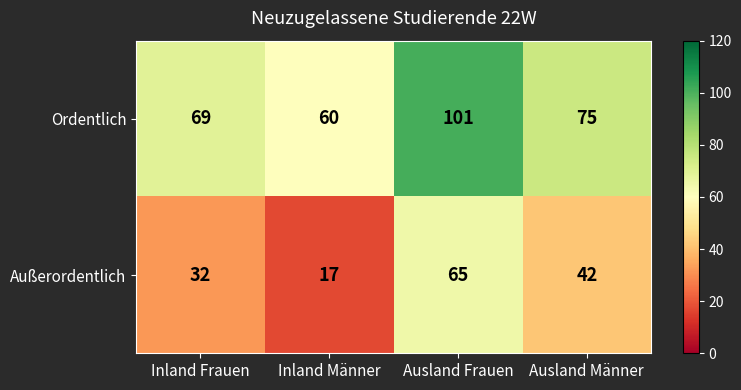

Is it true that Außerordentlich equals 65 at Ausland Frauen?

True